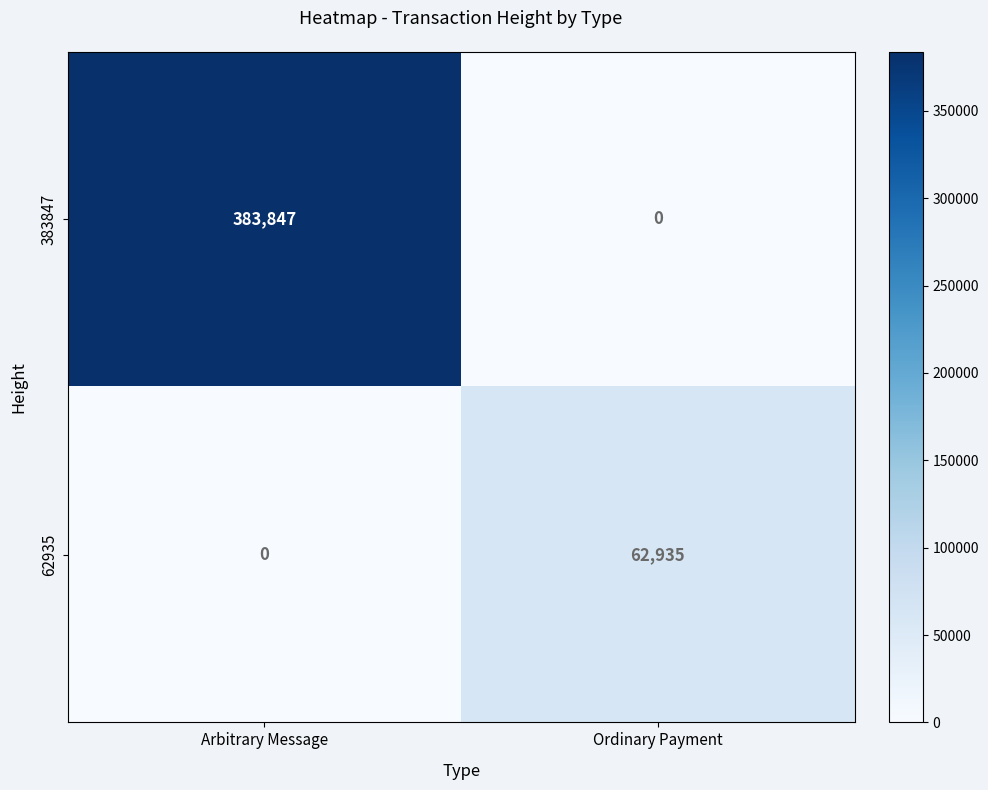

List the series in order of their overall mean, highest first.

383847, 62935